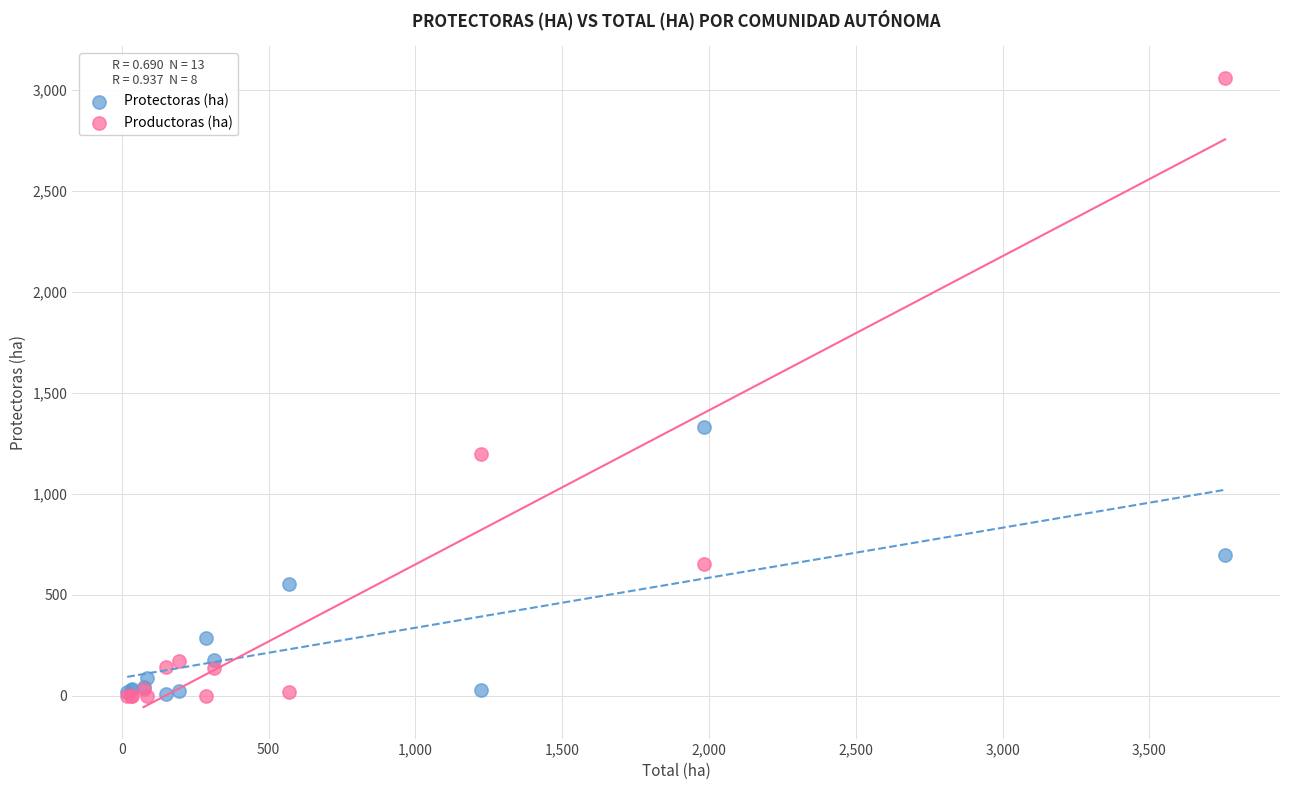

What are all the series names shown in the legend?

Protectoras (ha), Productoras (ha)